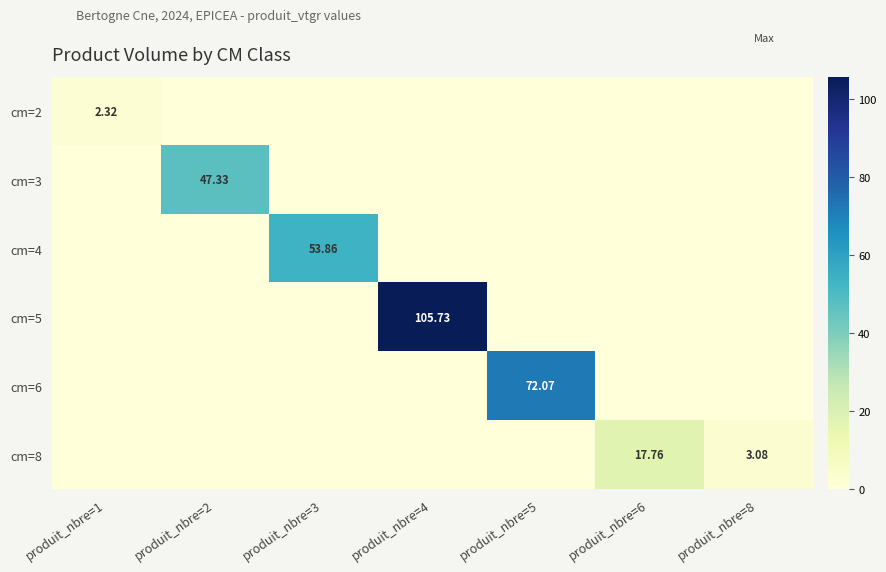

Where is cm=5 nearest to the value 52?

produit_nbre=1